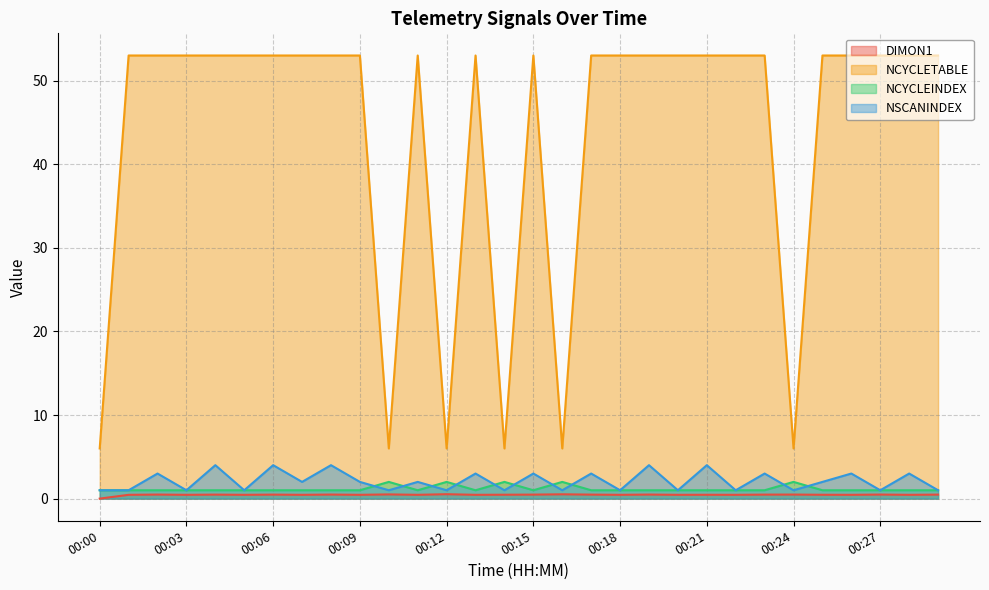

What are all the series names shown in the legend?

DIMON1, NCYCLETABLE, NCYCLEINDEX, NSCANINDEX